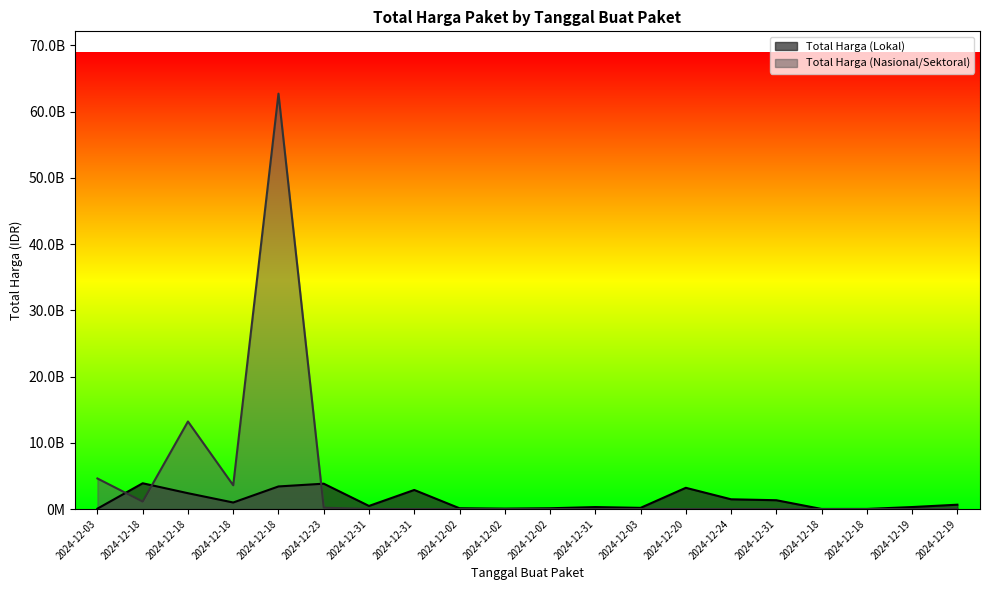

Which series ends up on top after the final intersection of Total Harga (Nasional/Sektoral) and Total Harga (Lokal)?

Total Harga (Lokal)